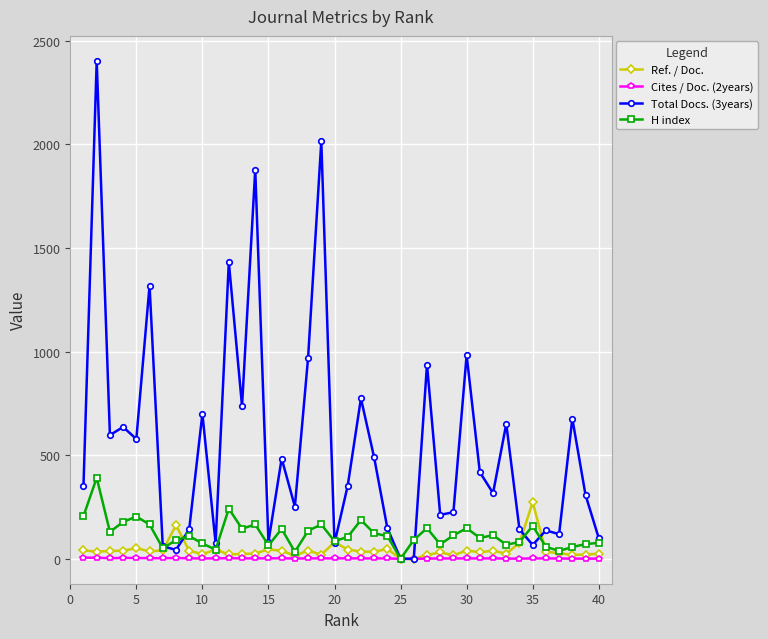

Does the chart have visible grid lines?

Yes